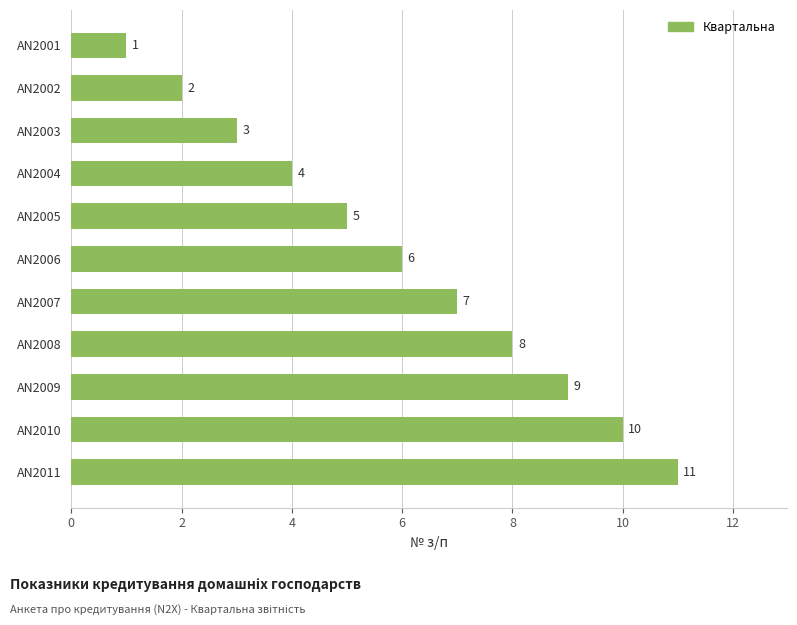

The chart shows a value of 4 at AN2004. True or false?

True